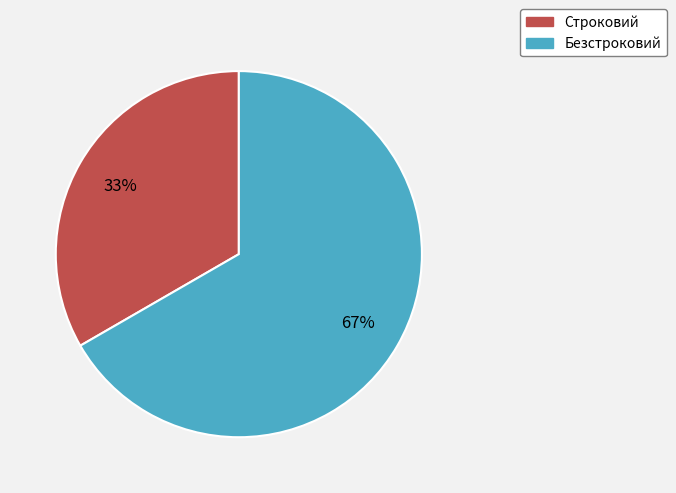

True or false: Строковий accounts for 47% of the total.

False